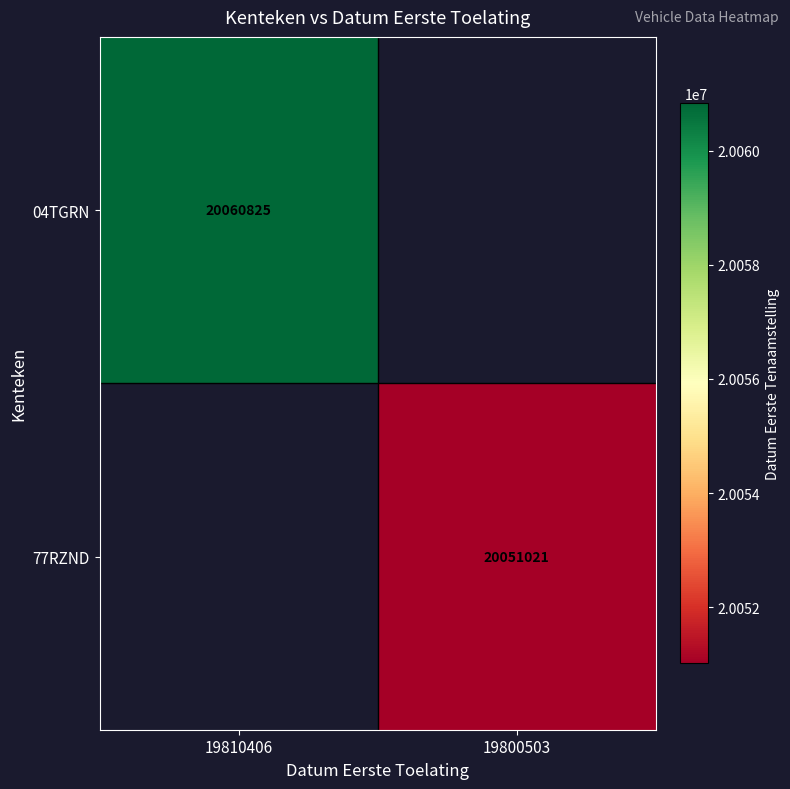

At how many categories does at least one series exceed 20053157?

1